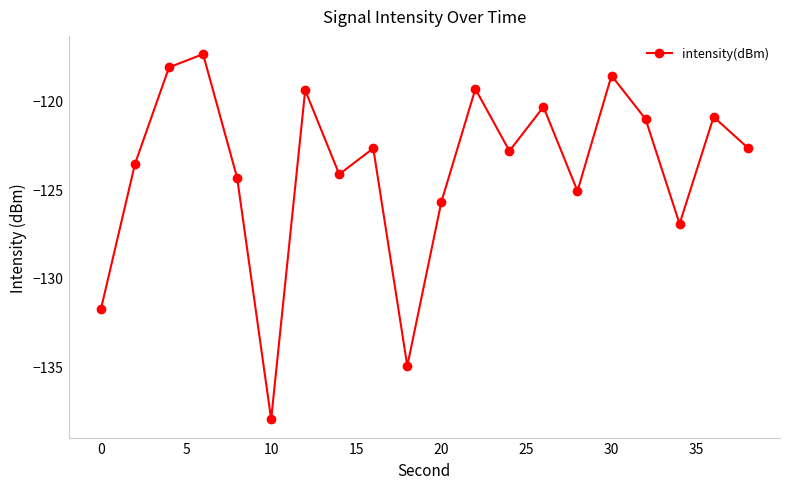

What is the value of the 10th point from the left?

-135.0